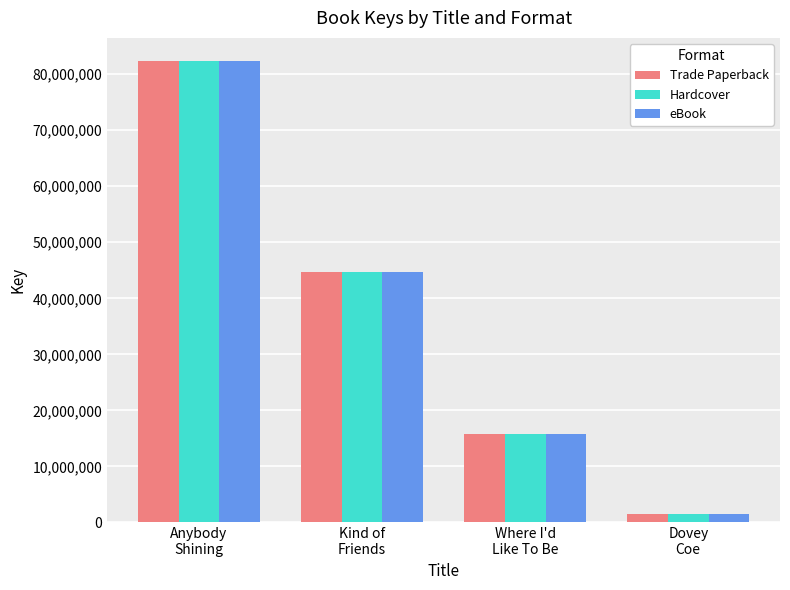

True or false: eBook has a value of 141631011 at Anybody
Shining.

False